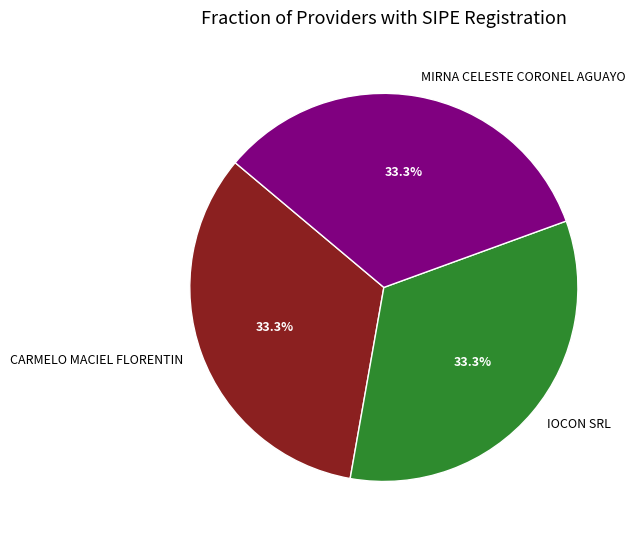

To the nearest percent, what is the difference between the largest and smallest slice percentages?

0%